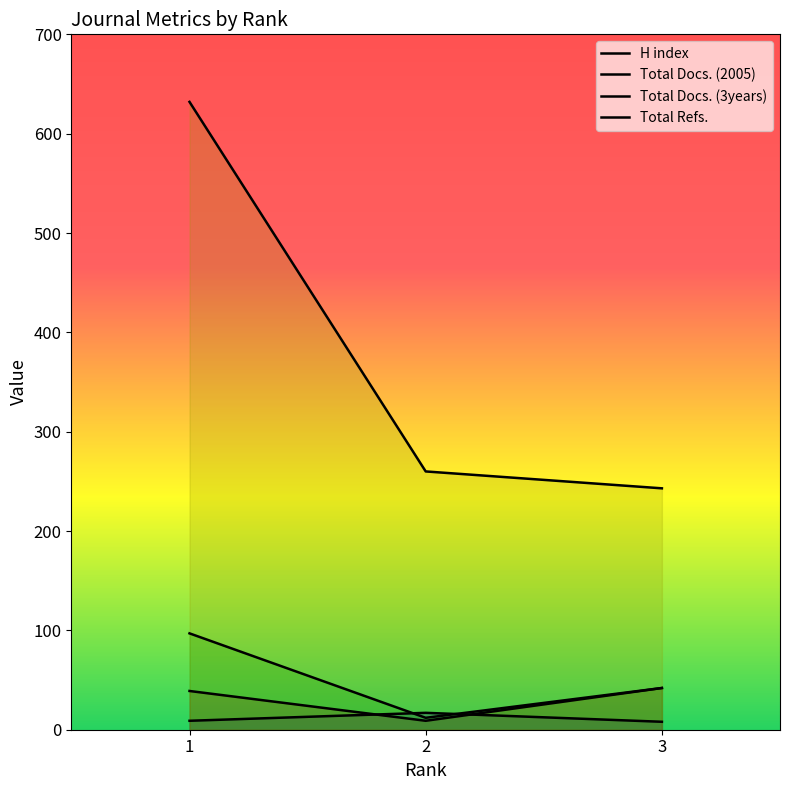

How many distinct data groups are displayed?

4